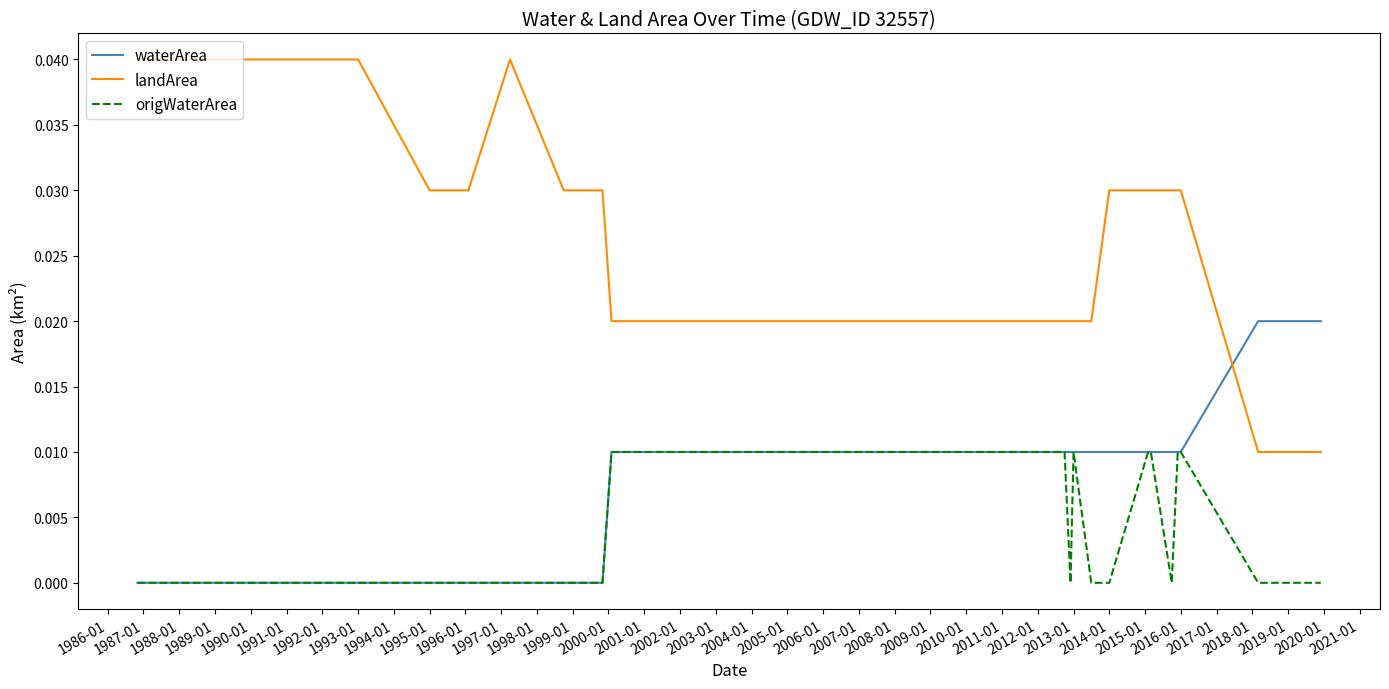

What are all the series names shown in the legend?

waterArea, landArea, origWaterArea